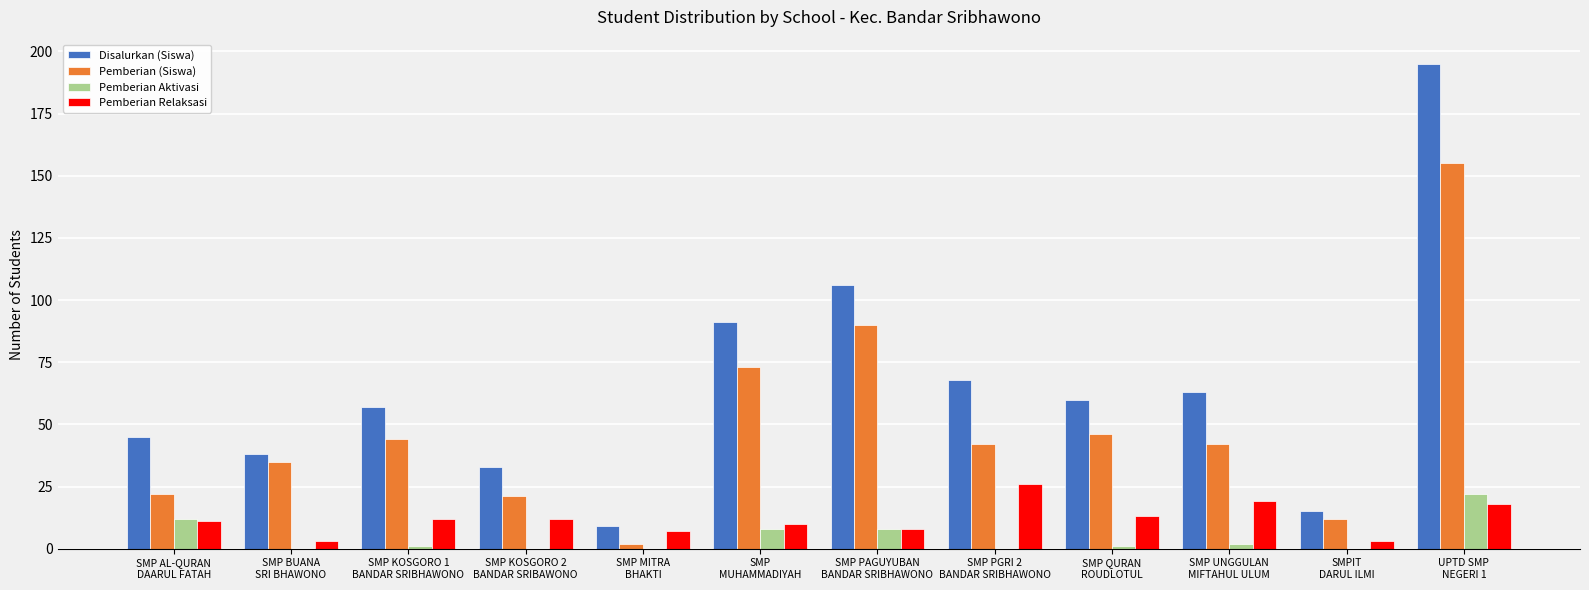

How many categories are shown in the chart?

12